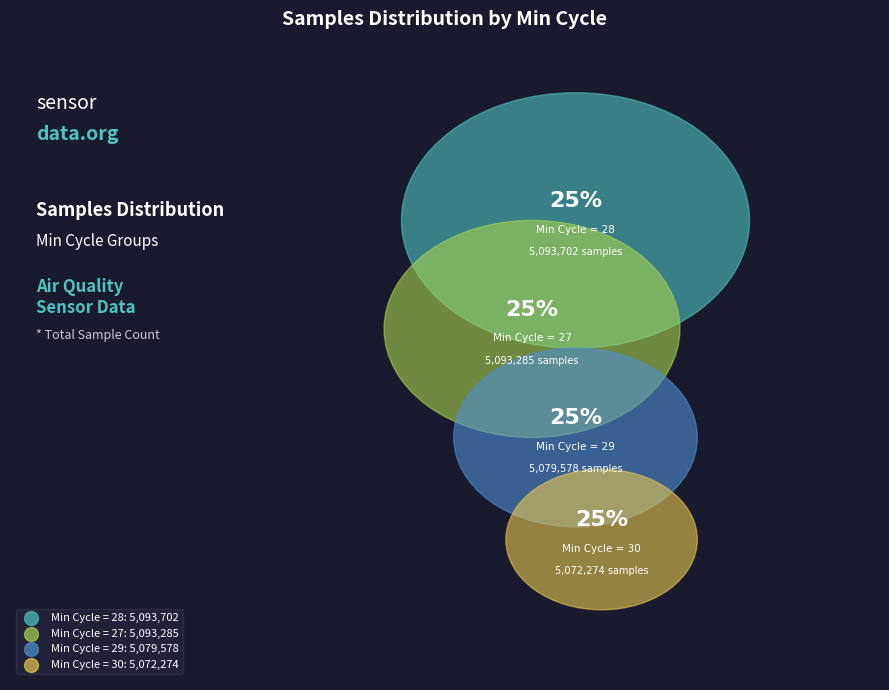

The 27 slice represents 11% of the pie. True or false?

False